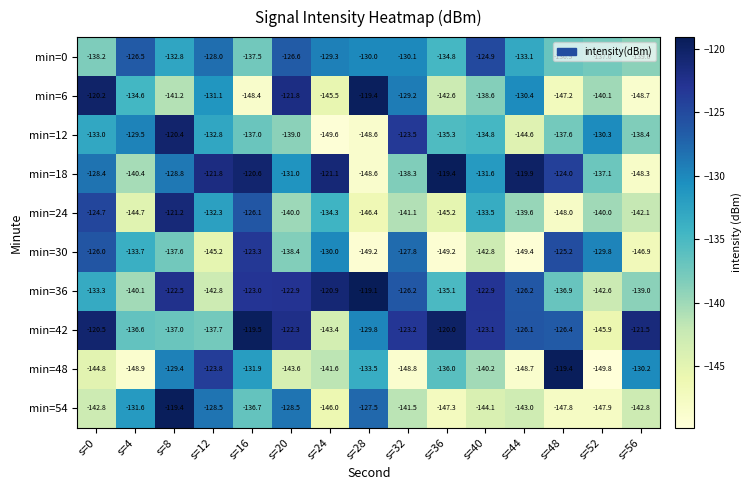

What is the difference between the min=6 values at s=20 and s=0?

1.6